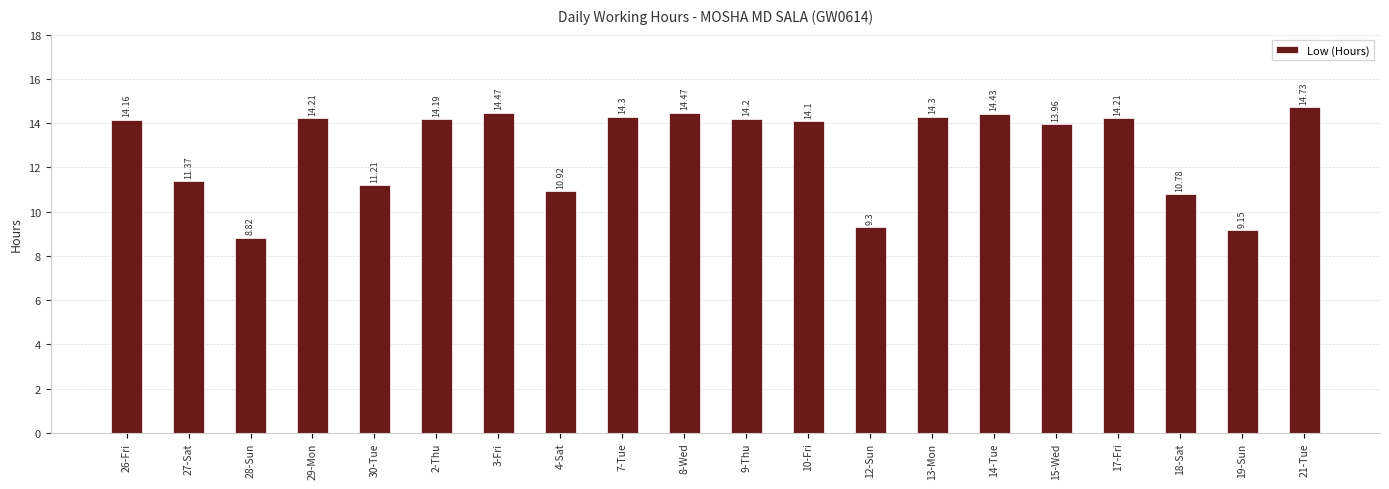

What is the difference between the maximum and minimum values?

5.9